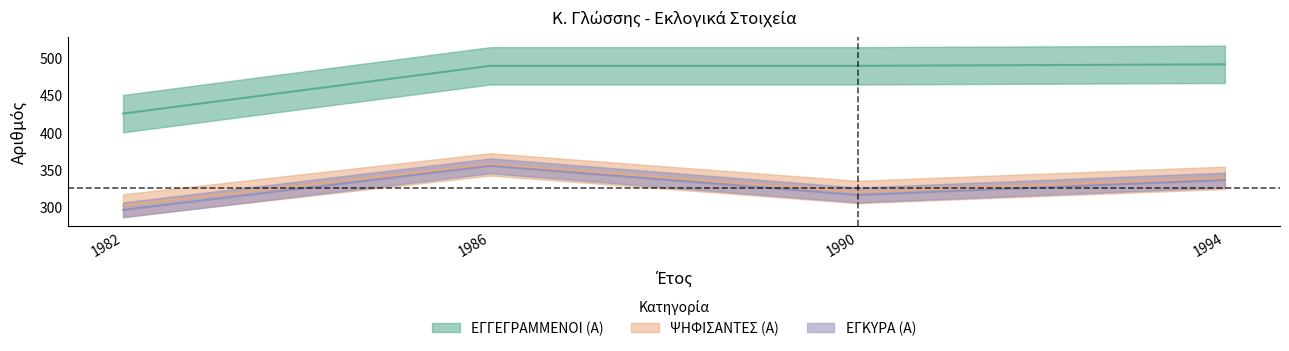

In ΕΓΚΥΡΑ (Α), how many points are higher than both neighbors (excluding endpoints)?

1